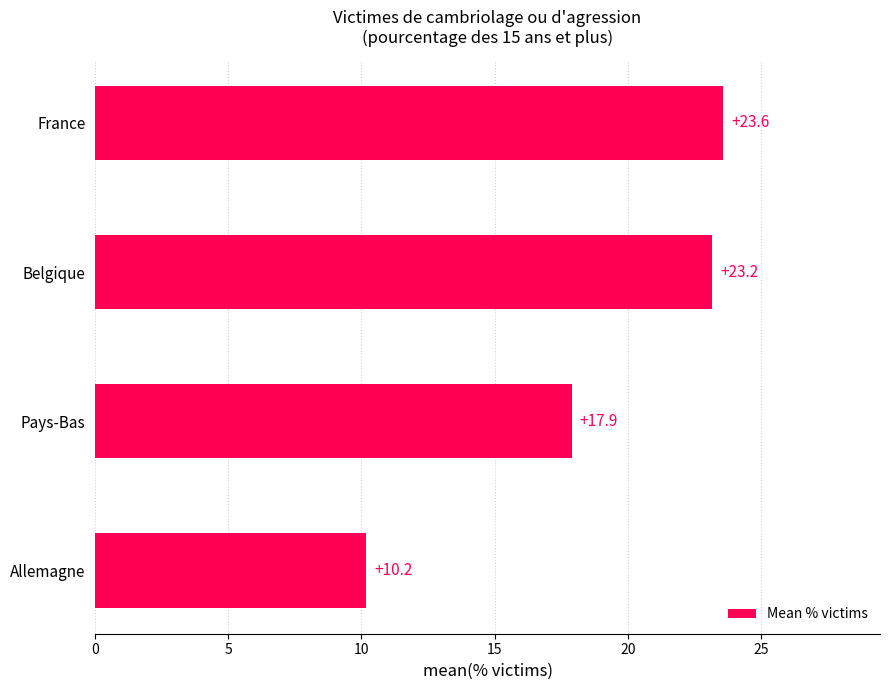

What is the approximate value at Belgique?

23.2